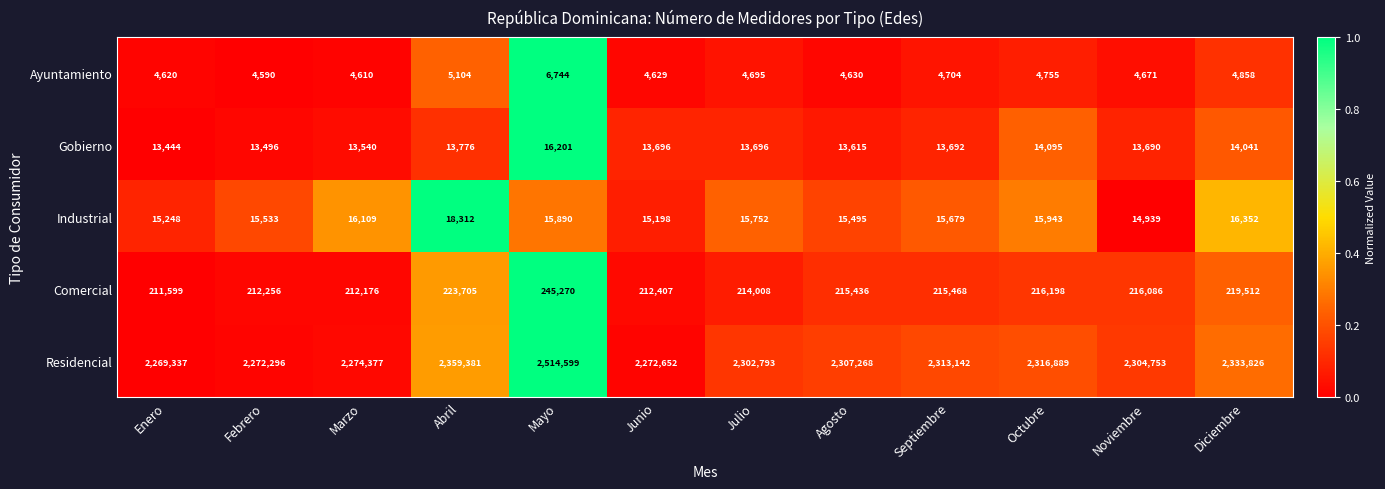

How many distinct data groups are displayed?

5